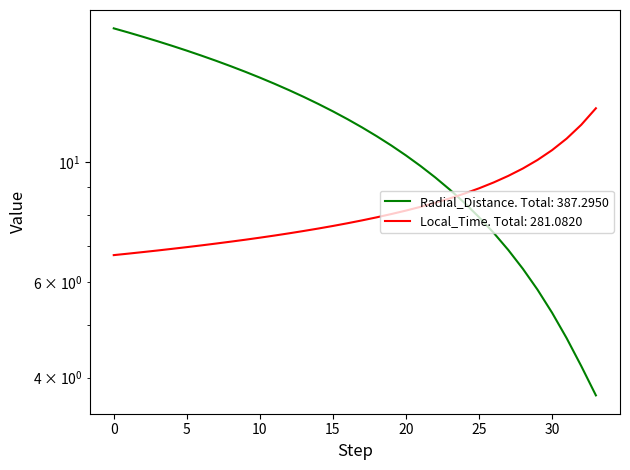

How many intersections are there between Radial_Distance and Local_Time?

1